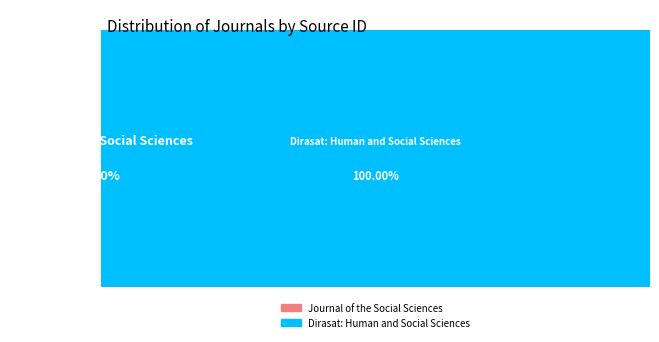

To the nearest percent, what percentage of the pie is Dirasat: Human and Social Sciences?

100%